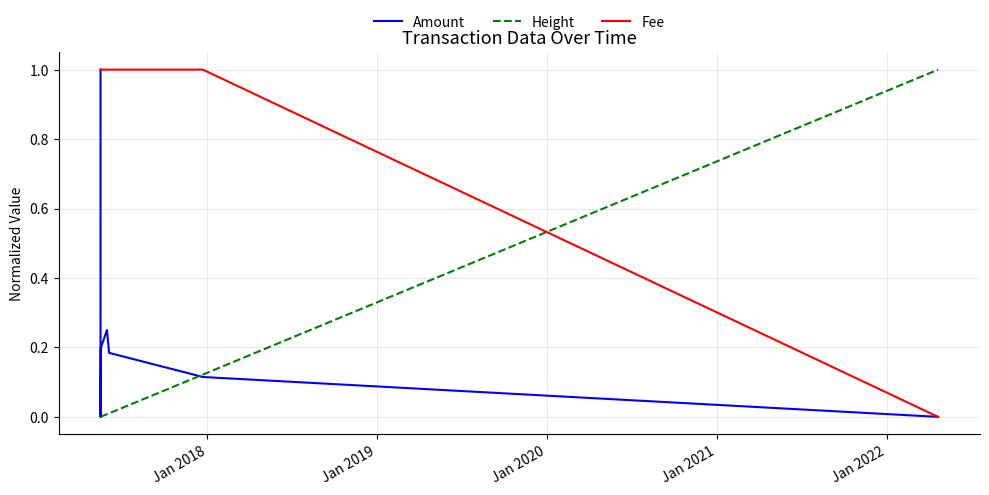

Which series has the largest total across all categories?

Fee